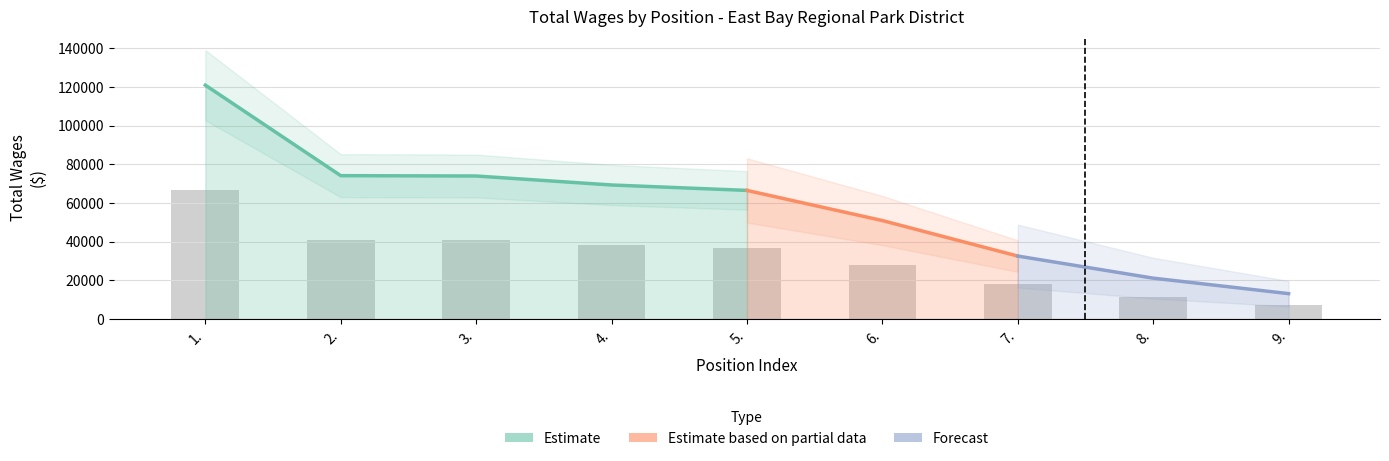

What is the greatest value displayed?

66507.7